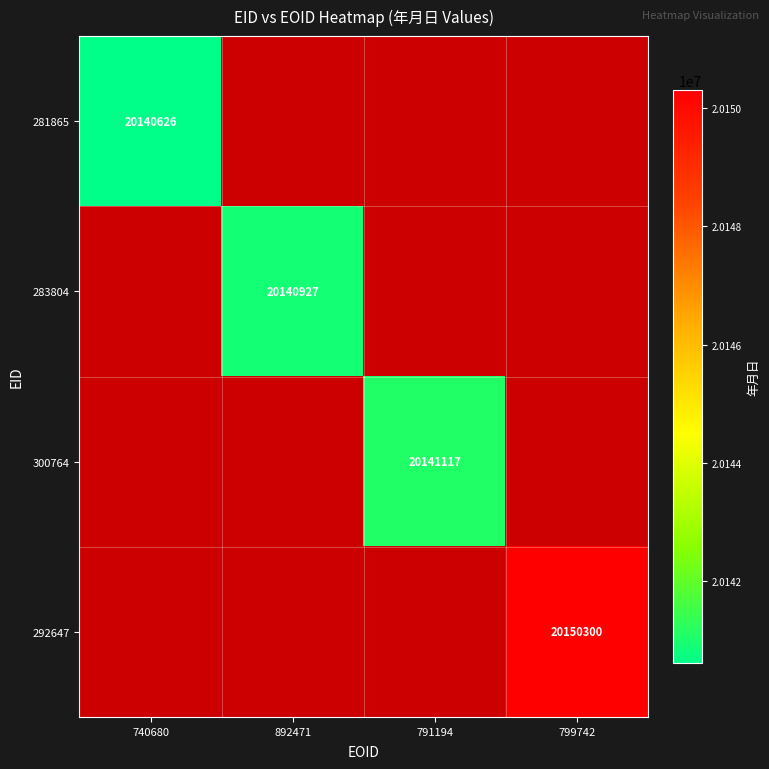

The value of 281865 at 740680 is 20140626. True or false?

True